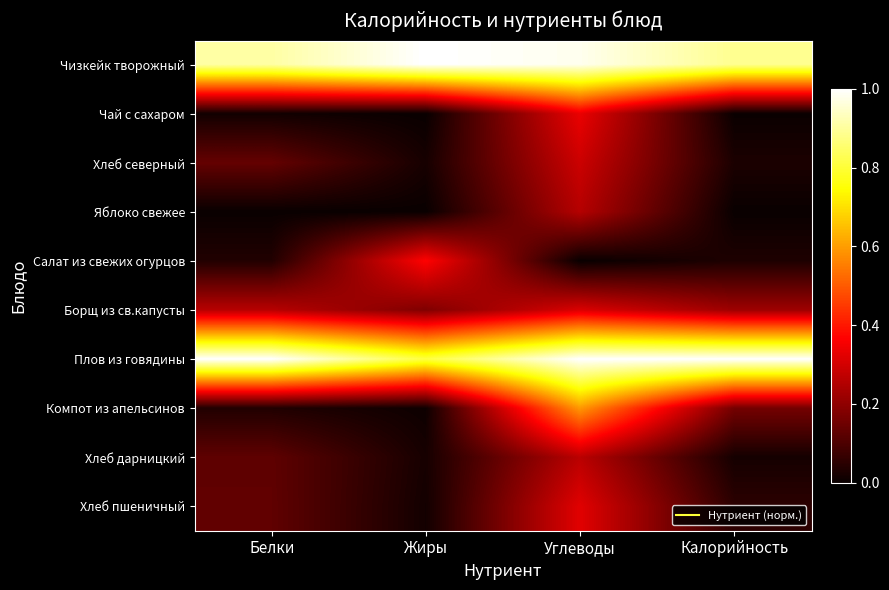

At which category is the sum across all series the highest?

Углеводы